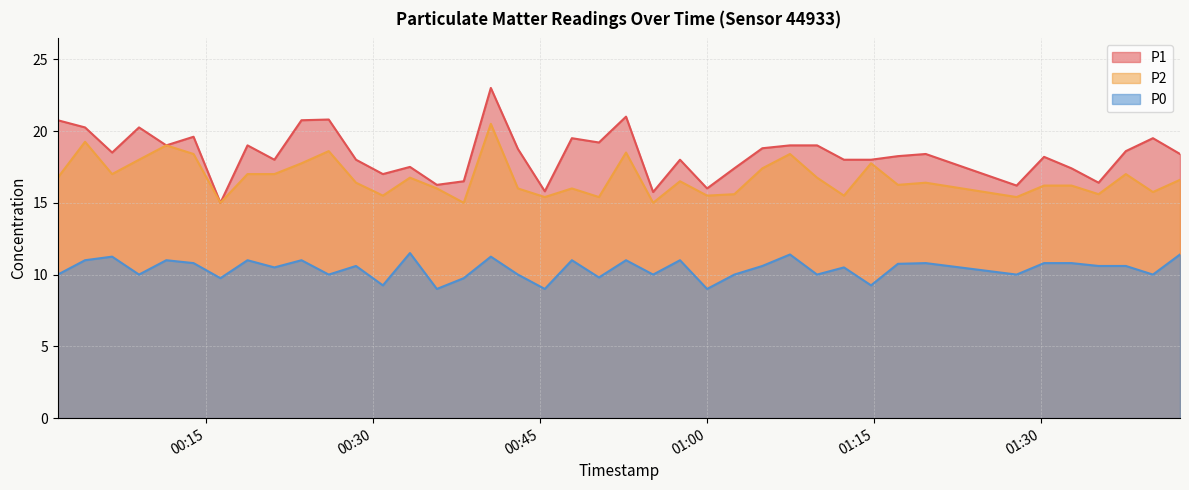

Which category has the lowest value across all series?

2023-06-26T00:35:44